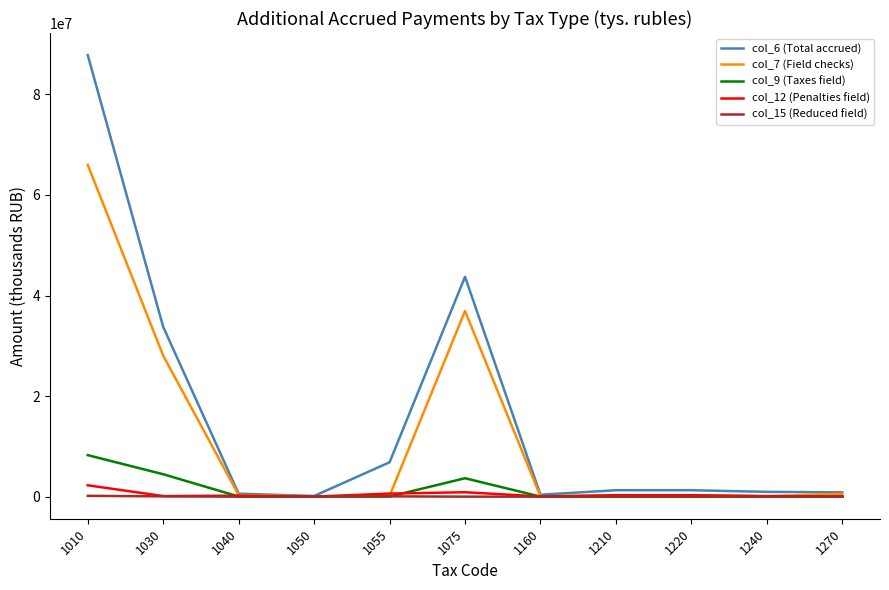

Which category has the highest value in the col_12 (Penalties field) series?

1010